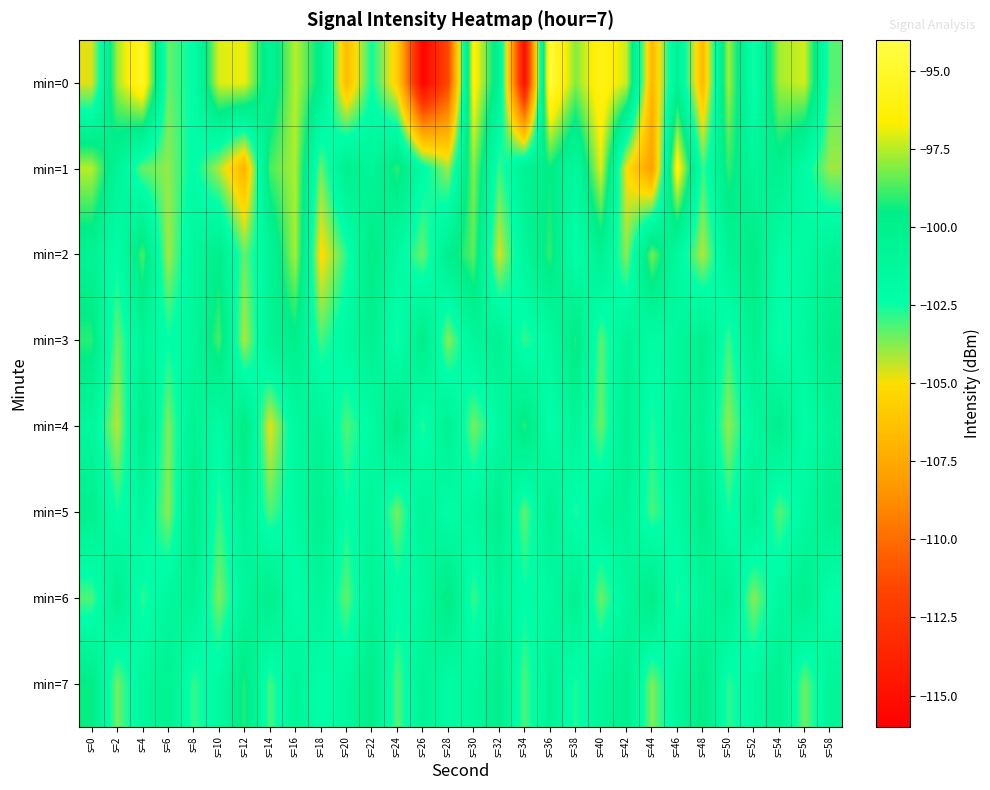

Which label corresponds to the smallest value in the chart?

s=26